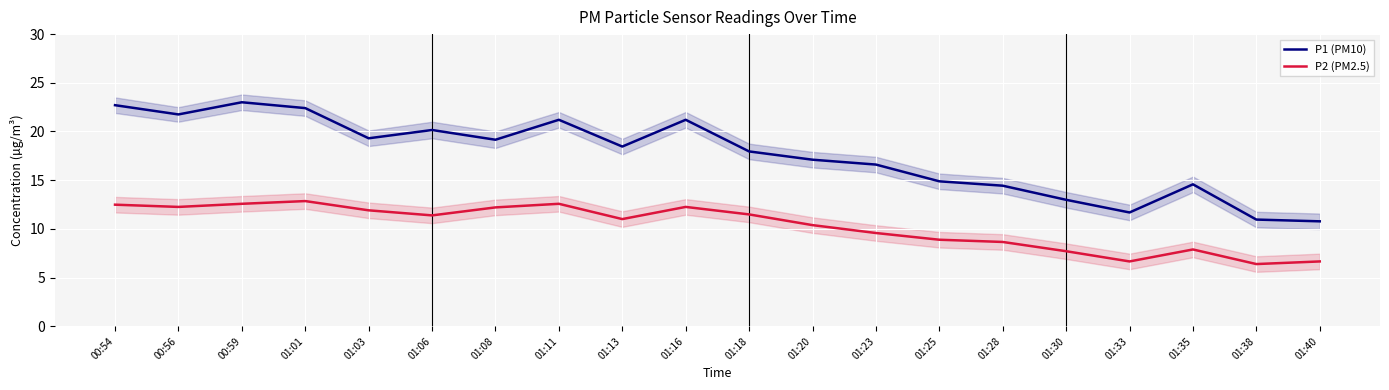

At which label does P1 (PM10) first exceed 18?

00:54